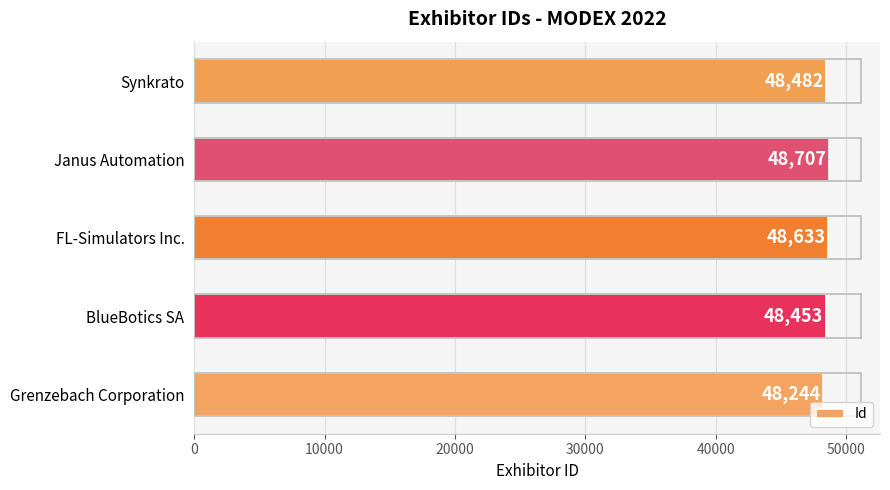

Rank the categories by value from highest to lowest.

Janus Automation, FL-Simulators Inc., Synkrato, BlueBotics SA, Grenzebach Corporation